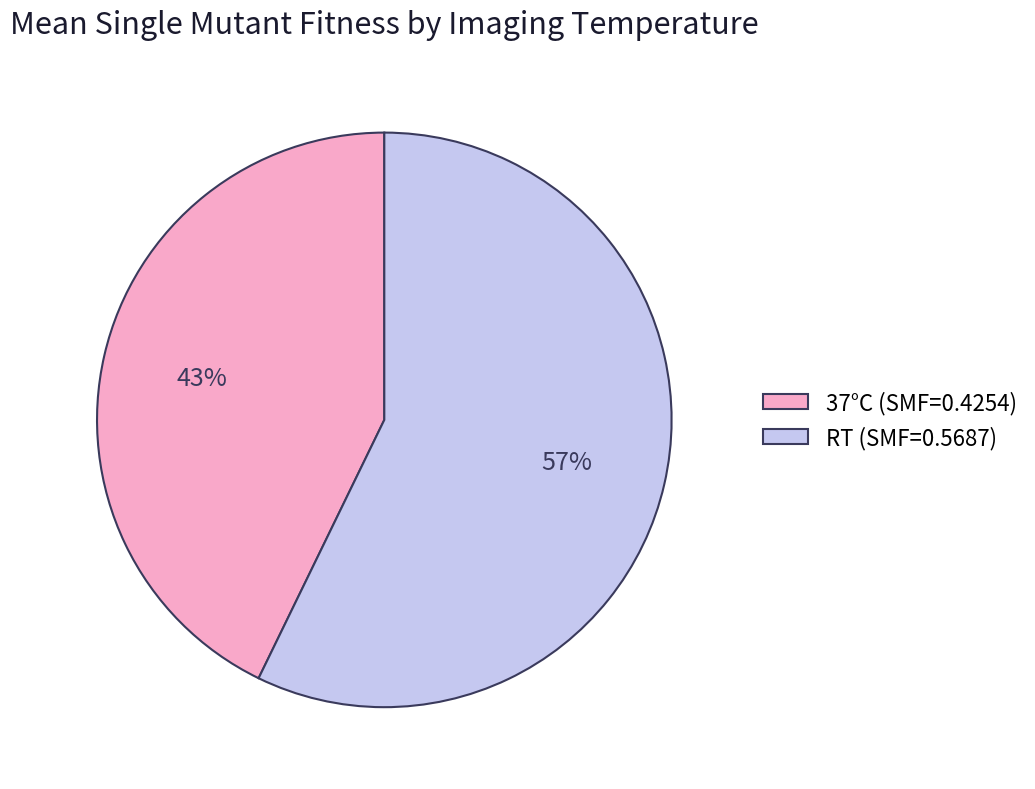

What is the smallest slice in the pie chart?

37°C (SMF=0.4254)